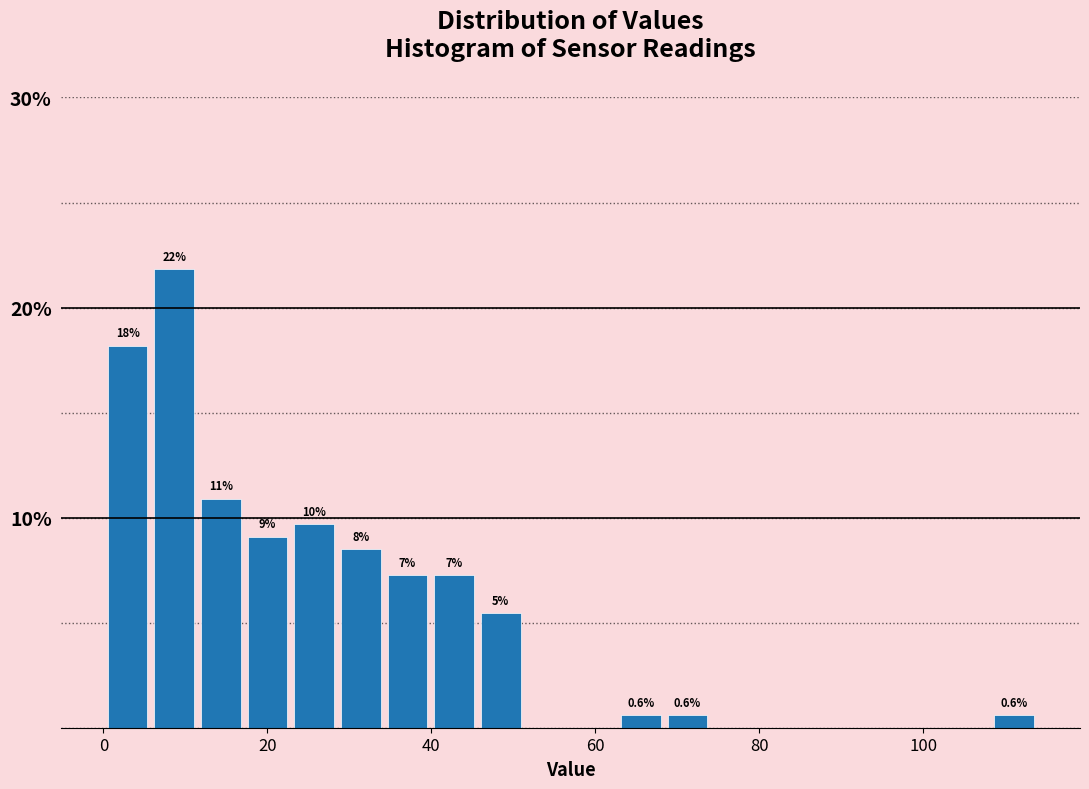

Read against the x-axis, roughly where is the centre of the tallest bar?

8